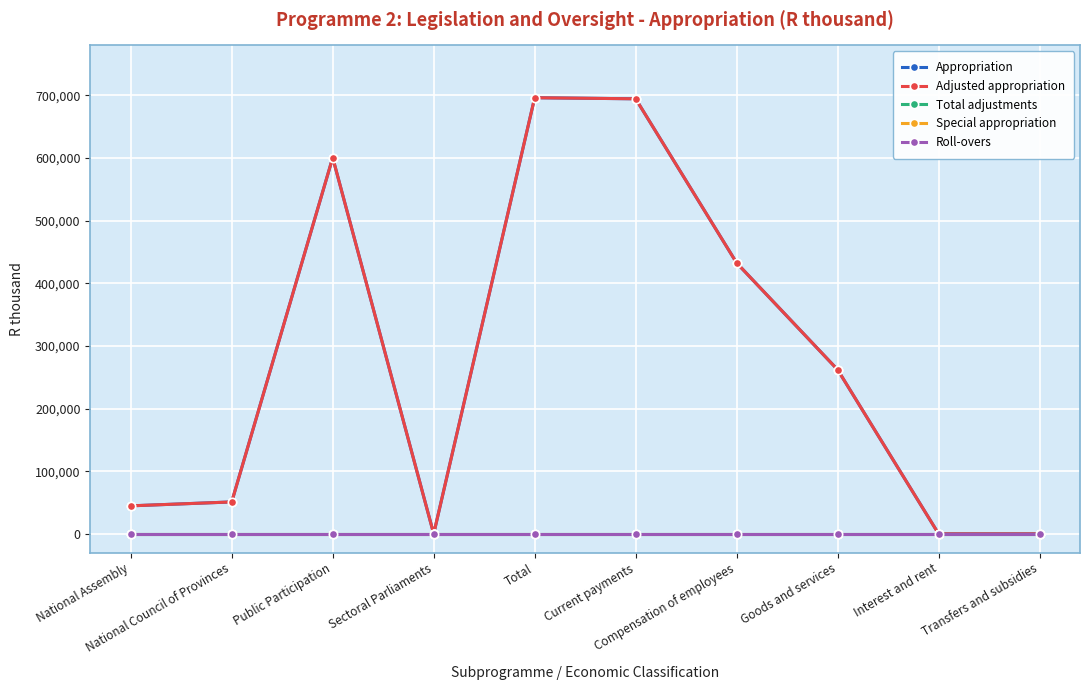

Is this an area chart (filled region under the line)?

No